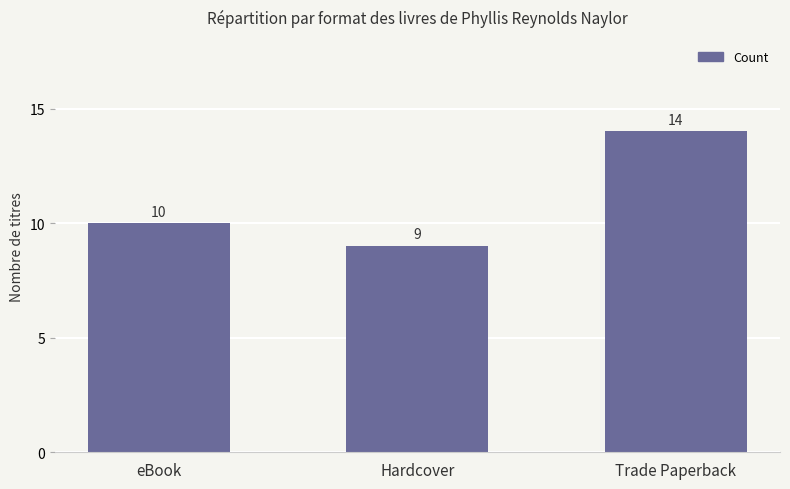

What is the label of the 2nd bar from the right?

Hardcover